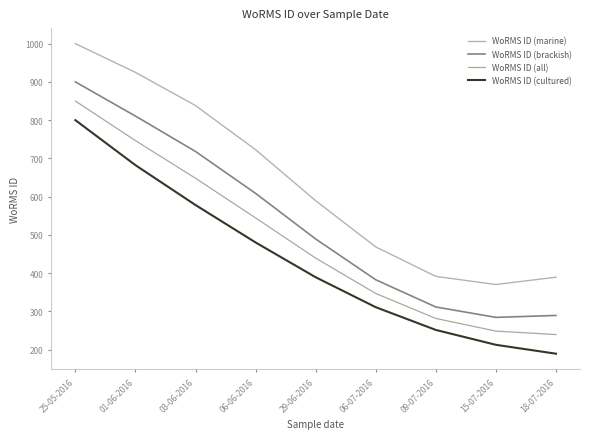

Is the value of WoRMS ID (cultured) at 09-07-2016 greater than the value of WoRMS ID (marine) at 18-07-2016?

No